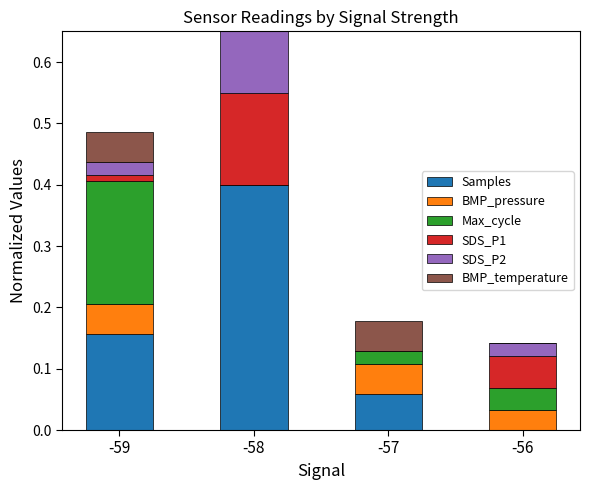

At which category is the sum across all series the highest?

-58